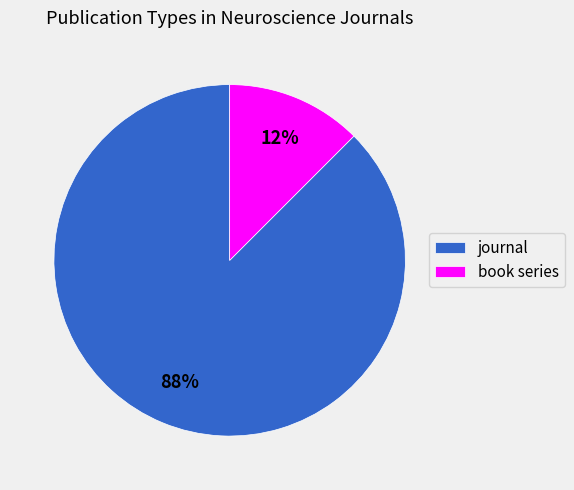

How many slices are in this pie chart?

2